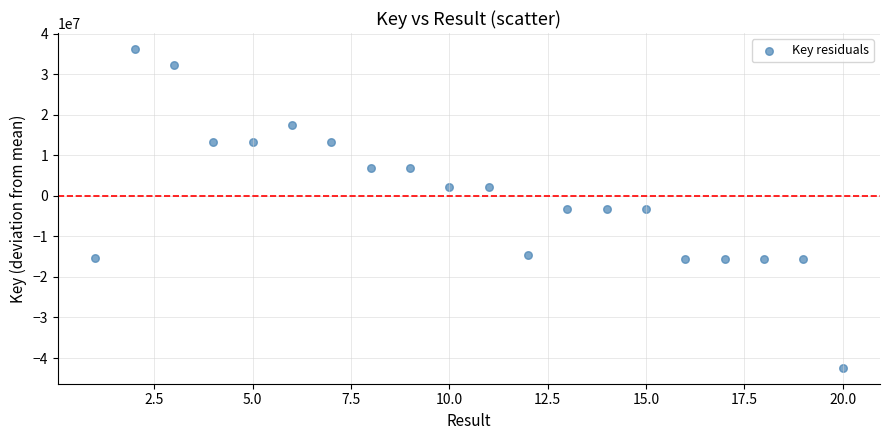

What is the range of Y values (max minus min)?

78618747.0